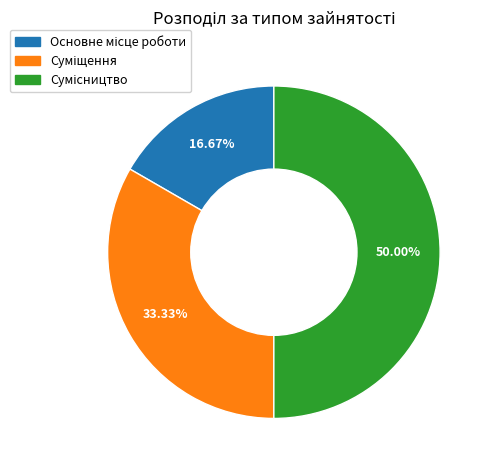

How many slices are in this pie chart?

3